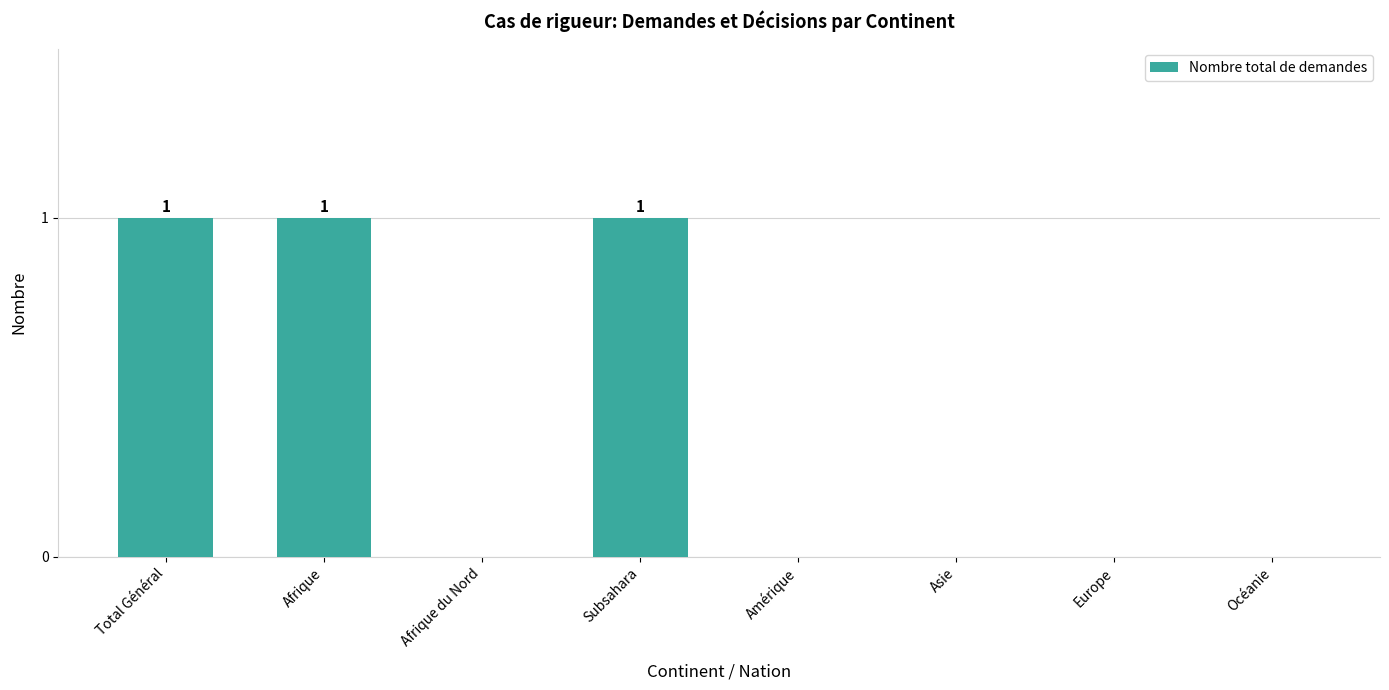

Which has a higher value, Océanie or Total Général?

Total Général